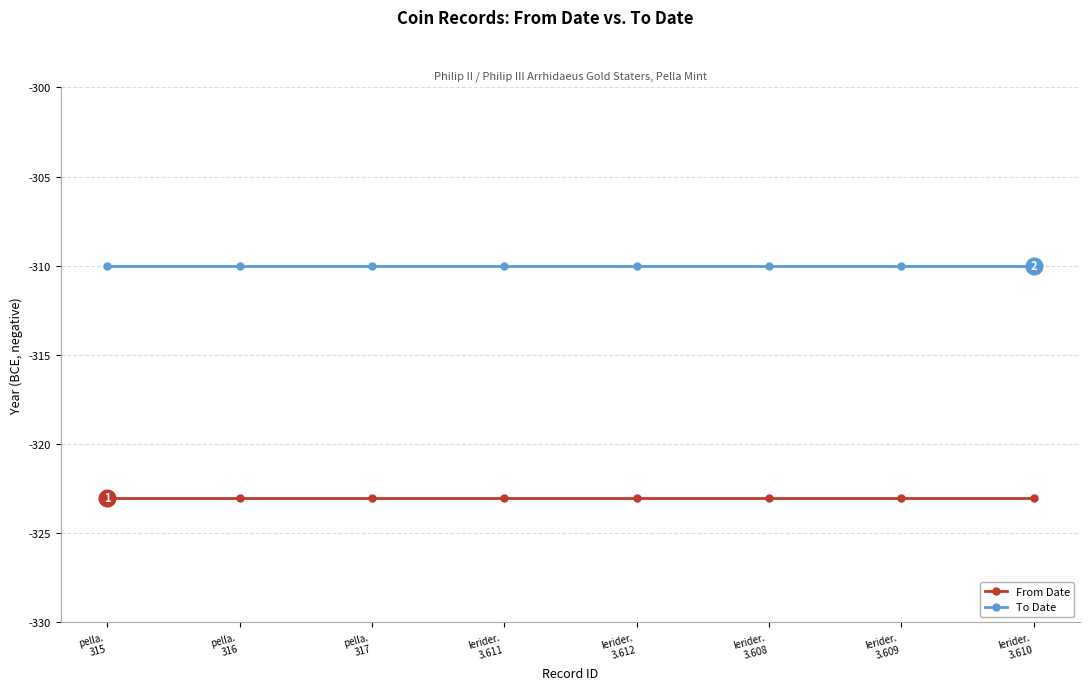

What is the total value across all series at lerider.
3.612?

-633